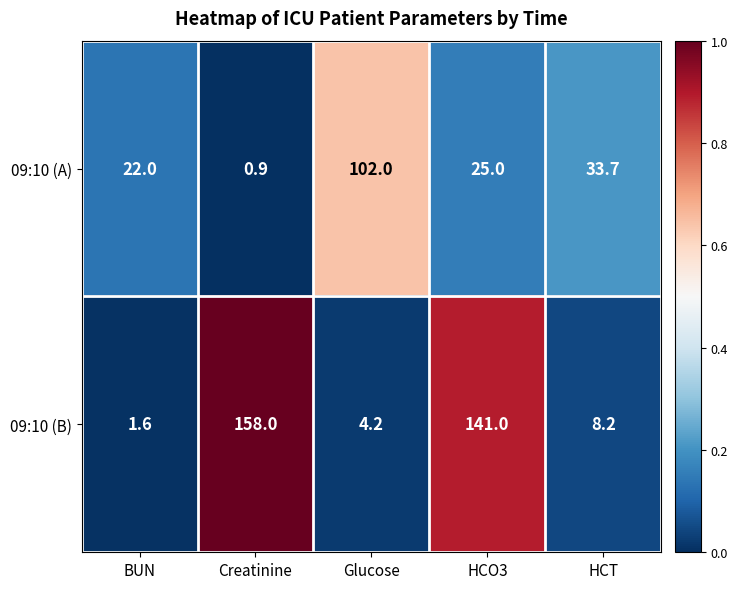

Rank the series by their maximum value, from lowest to highest.

09:10 (A), 09:10 (B)